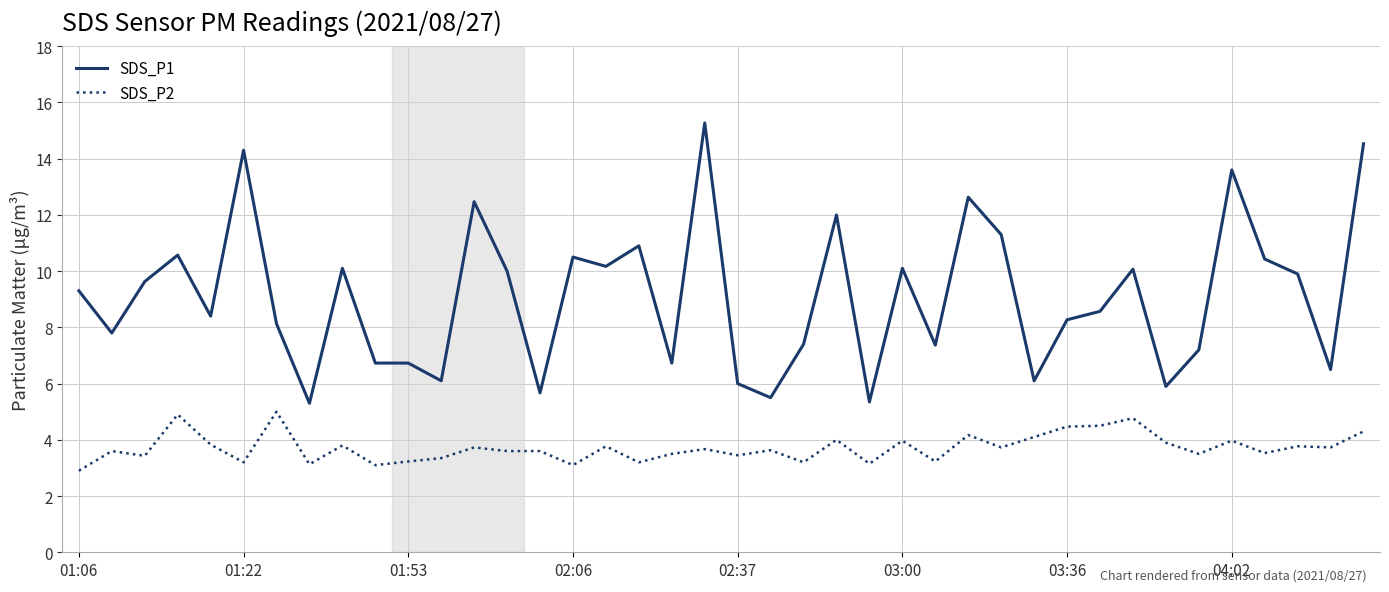

What is the smallest value displayed?

2.9